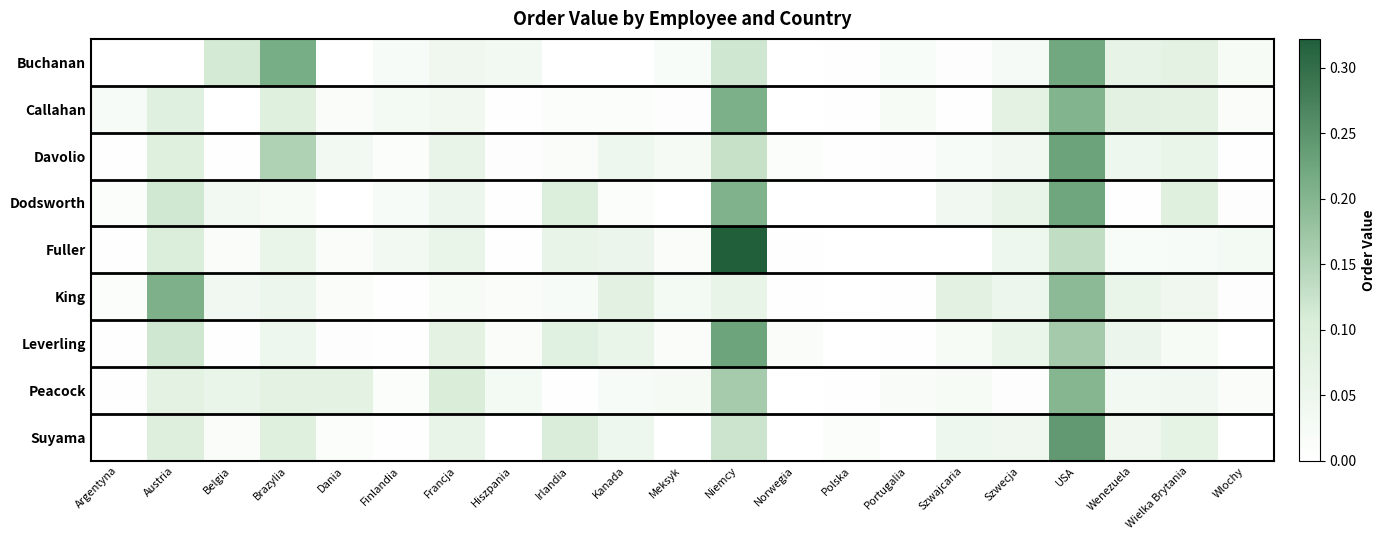

Which label corresponds to the largest value in the chart?

Niemcy